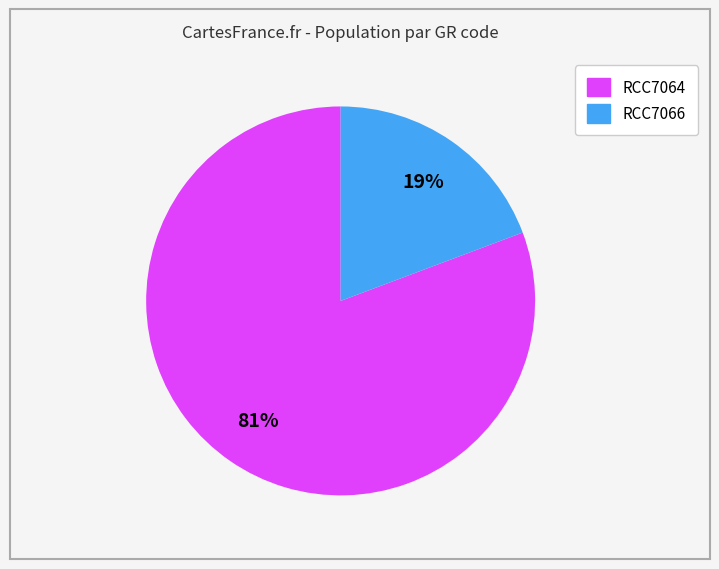

Rank the categories by value from highest to lowest.

RCC7064, RCC7066